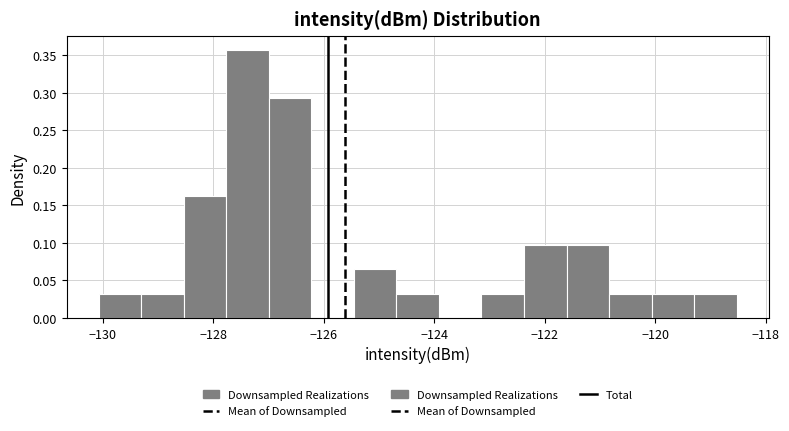

Read against the x-axis, roughly where is the centre of the tallest bar?

-127.4